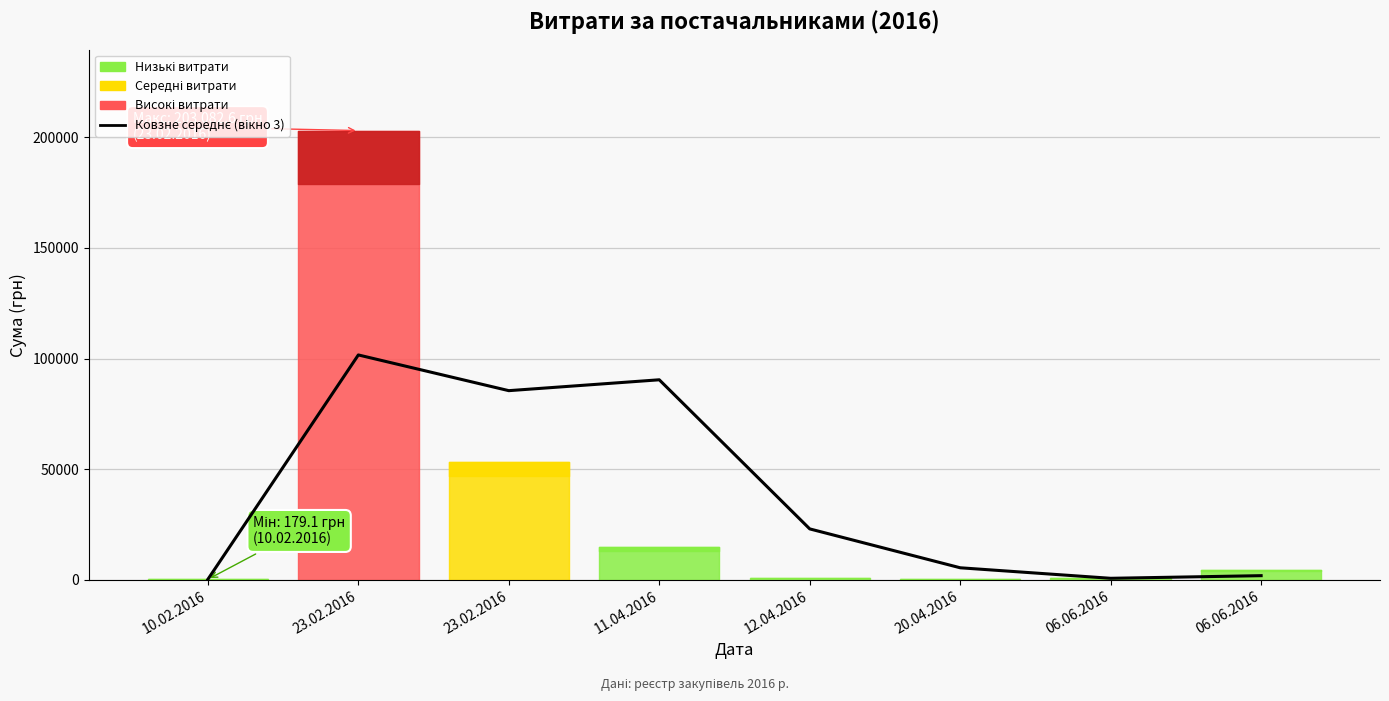

List the labels in order of value, smallest first.

10.02.2016, 06.06.2016, 06.06.2016, 20.04.2016, 12.04.2016, 23.02.2016, 11.04.2016, 23.02.2016